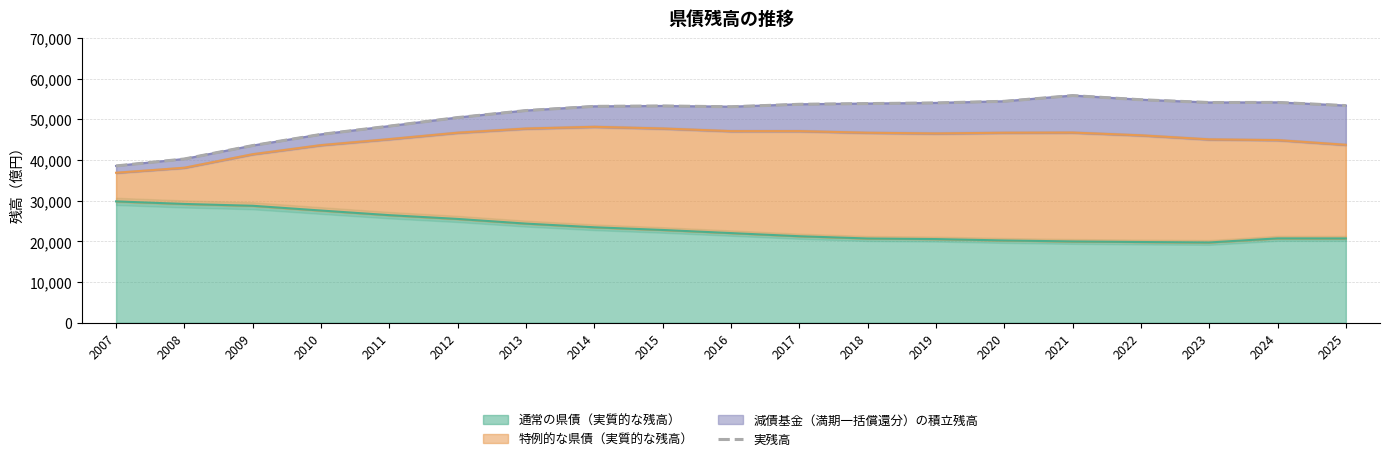

At which category does the data reach its first local peak?

2015